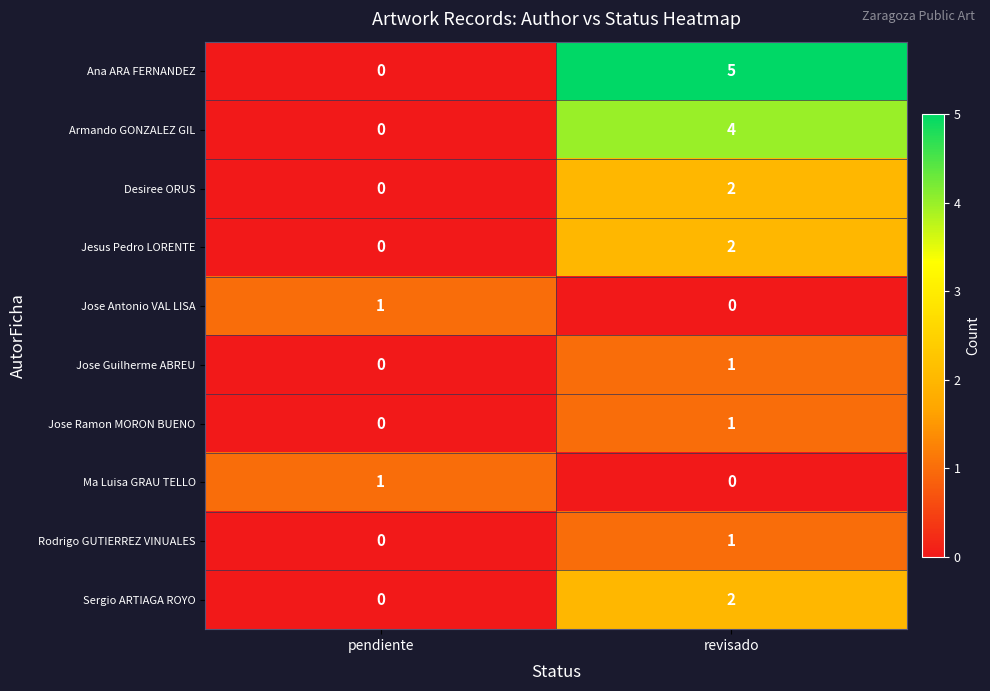

Count the number of categories in the chart.

2